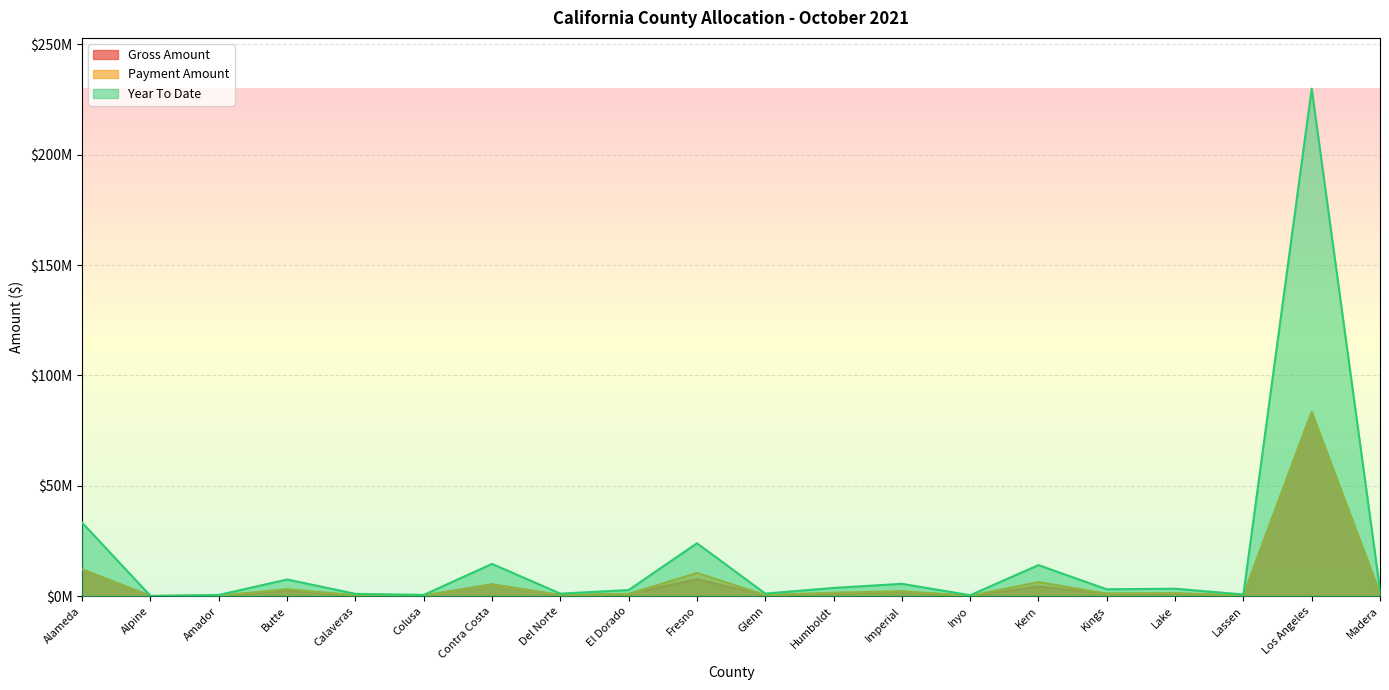

Which series changed the most between Fresno and Lassen?

Year To Date